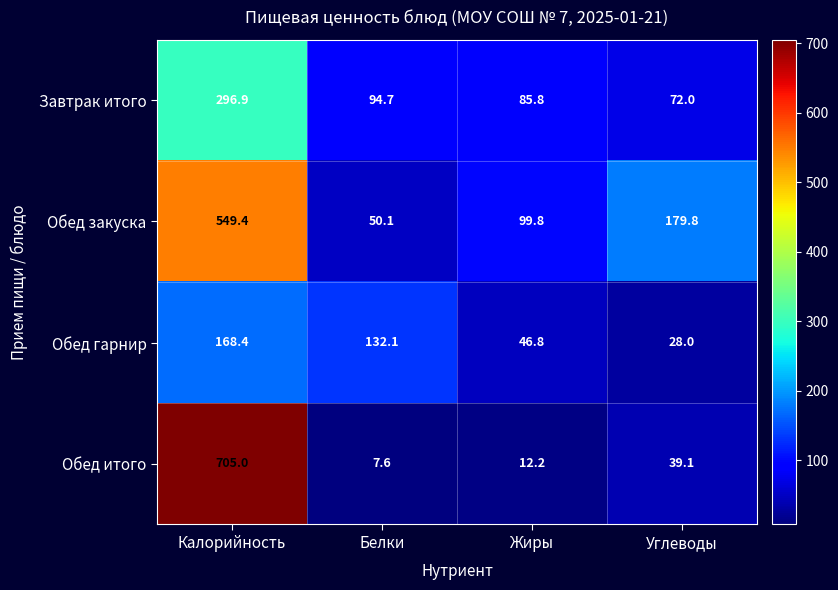

At how many categories does at least one series exceed 13?

4